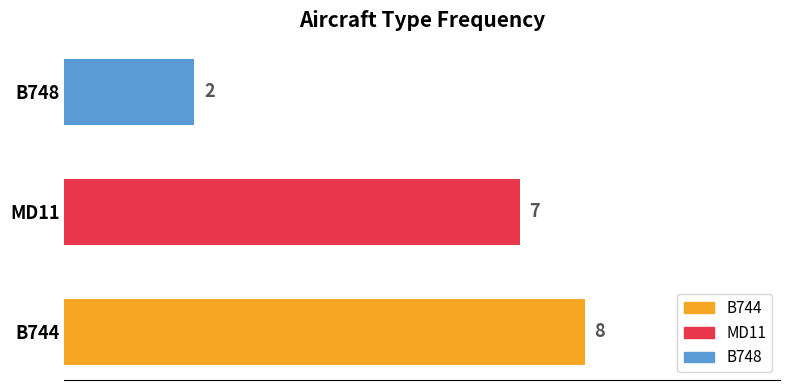

Is it true that the value at B748 is 2?

True